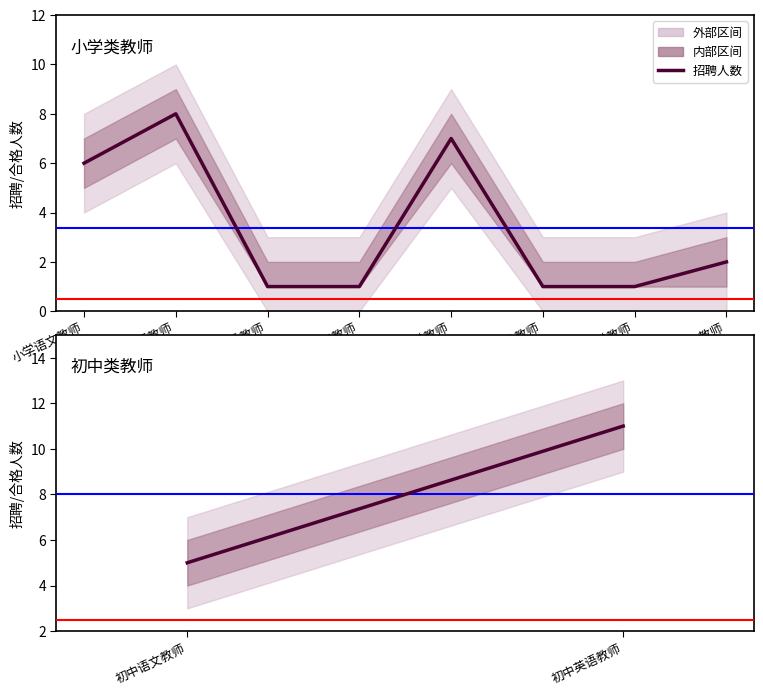

What is the difference between the maximum and minimum values?

6